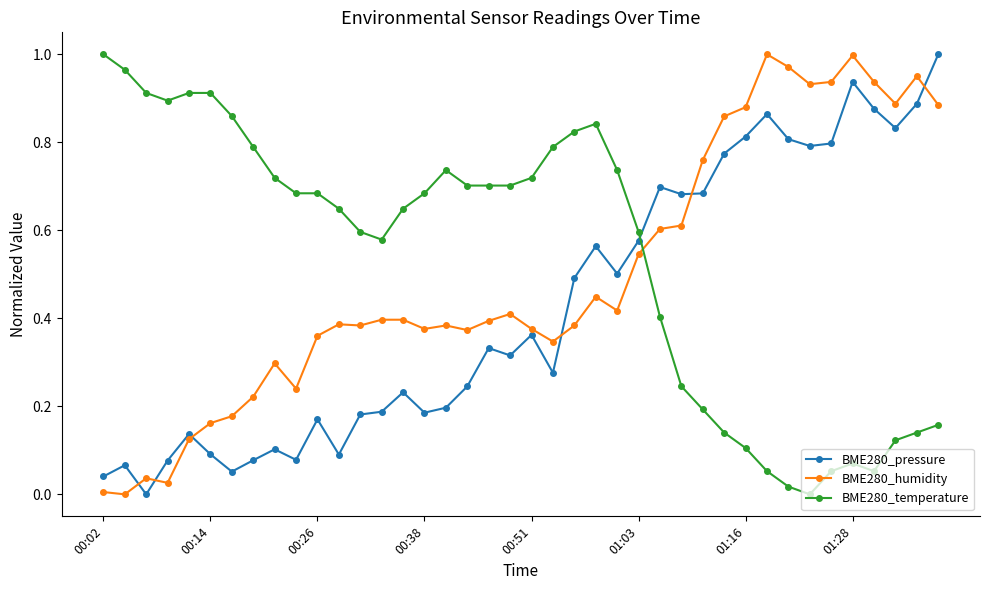

True or false: BME280_pressure and BME280_temperature cross at least once.

True